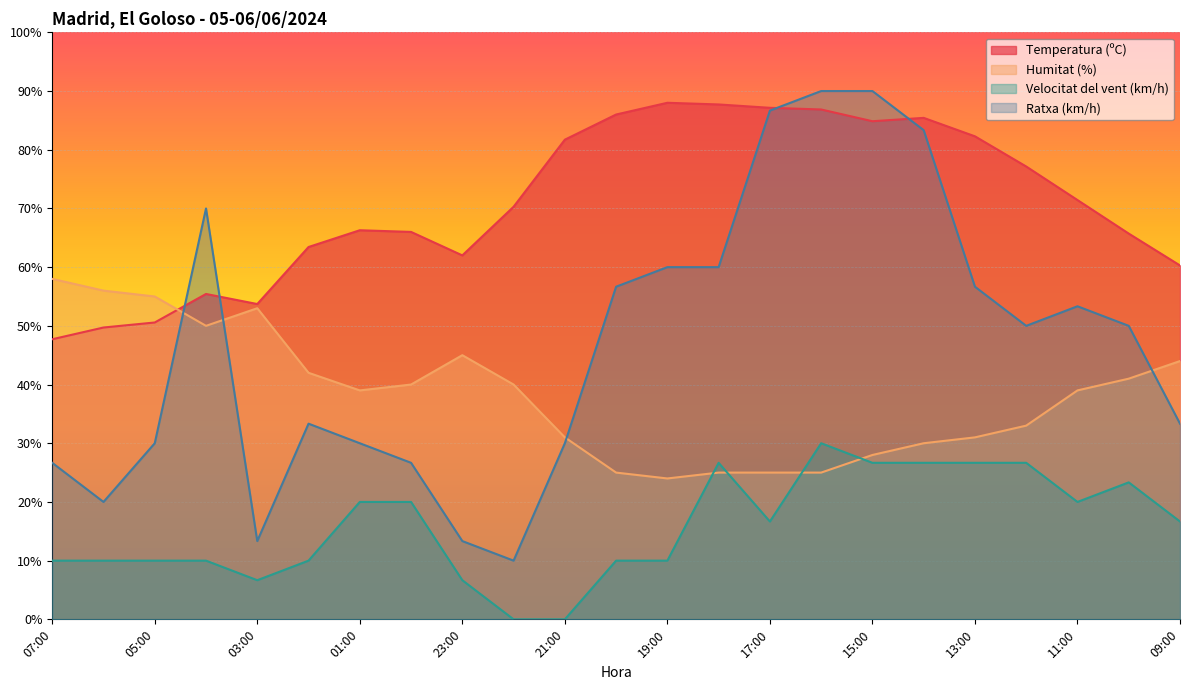

Count the number of categories in the chart.

23